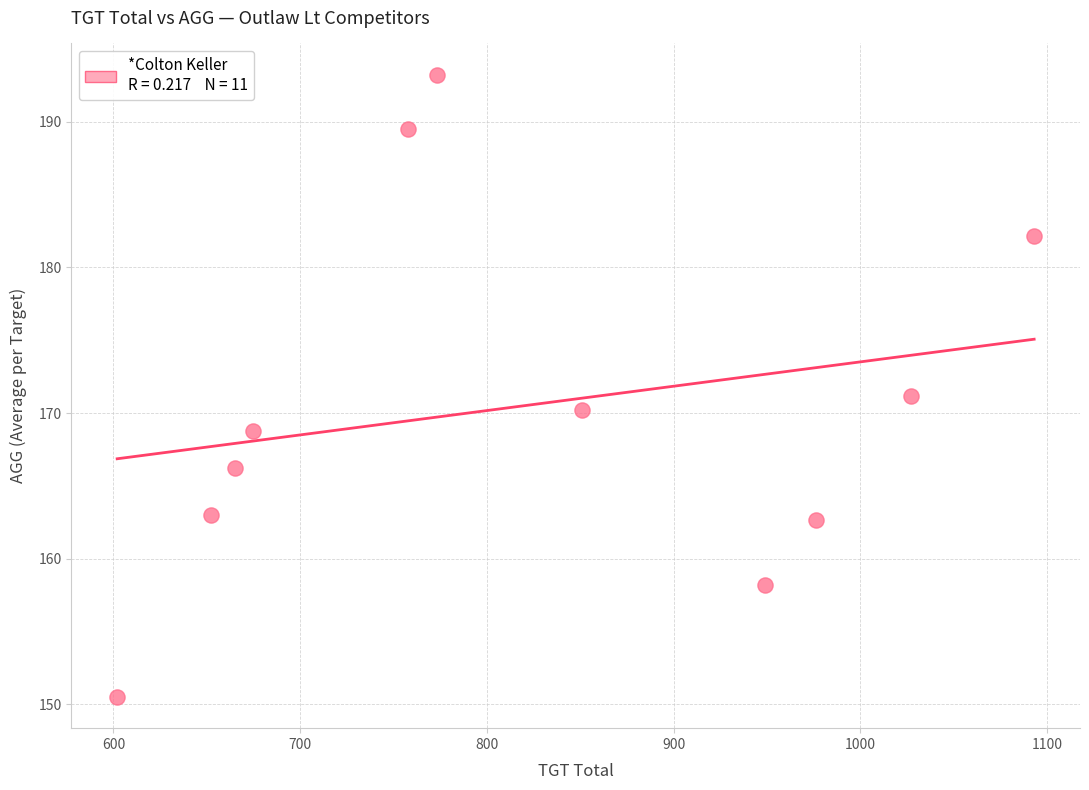

What is the average Y value?

170.5